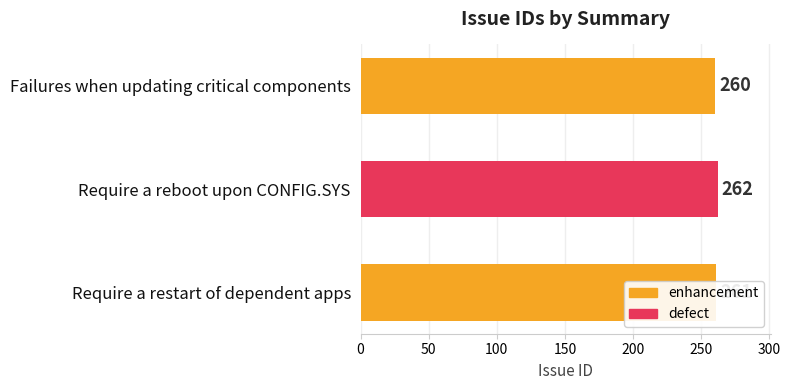

Which label corresponds to the smallest value in the chart?

Failures when updating critical components